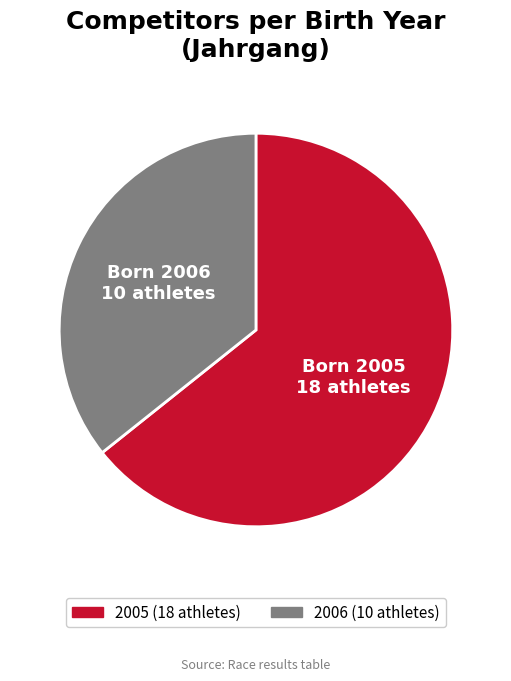

What is the majority slice?

2005